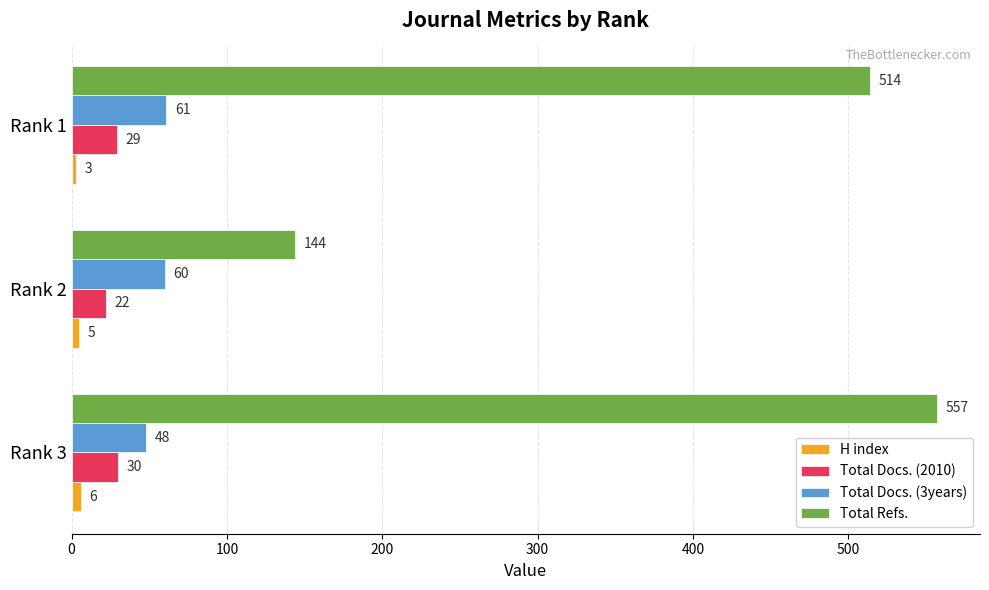

Which series has the widest spread of values?

Total Refs.